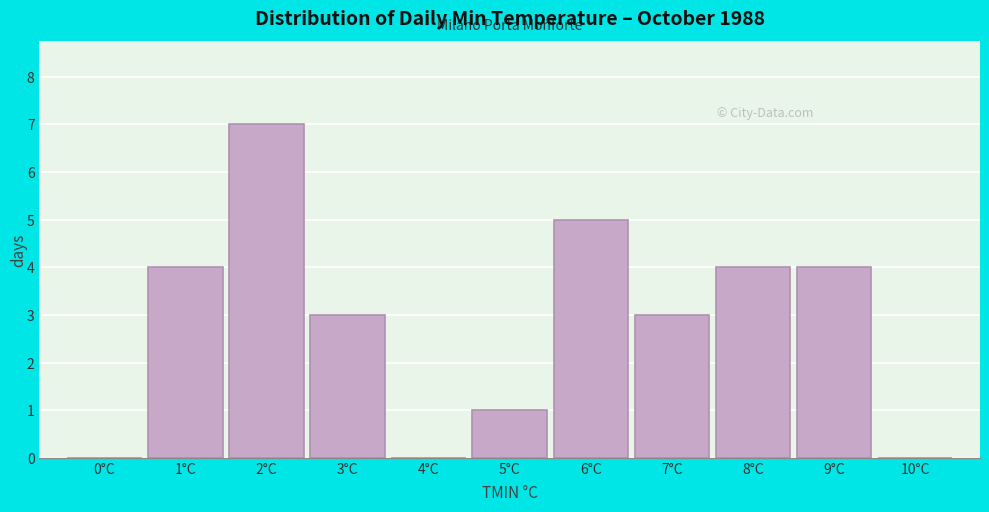

Reading right to left, what are all the values shown in this chart?

10°C=0	9°C=4	8°C=4	7°C=3	6°C=5	5°C=1	4°C=0	3°C=3	2°C=7	1°C=4	0°C=0